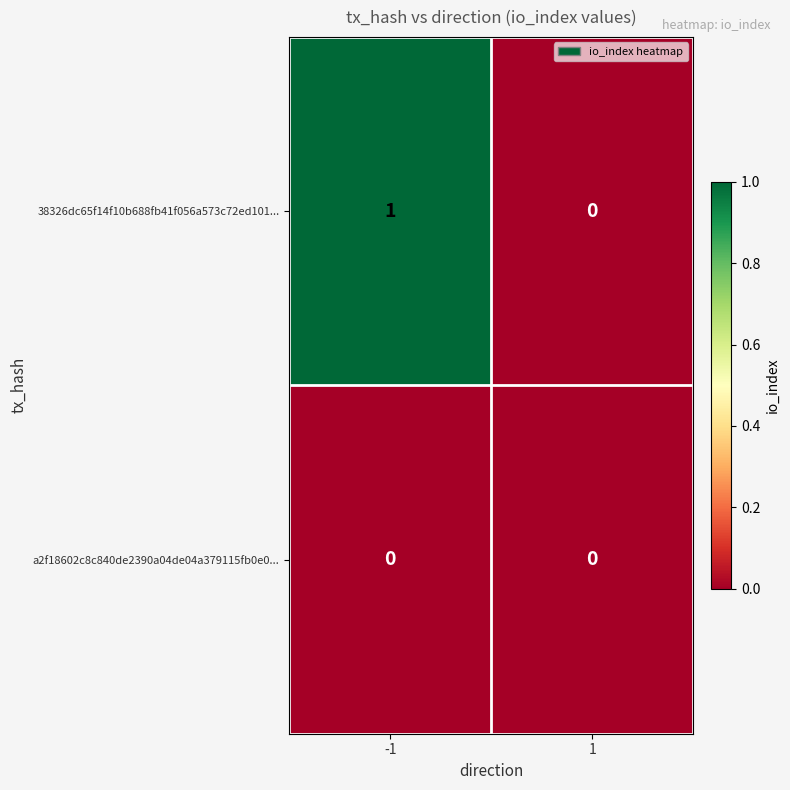

Rank the series by their average value, from lowest to highest.

a2f18602c8c840de2390a04de04a379115fb0e0..., 38326dc65f14f10b688fb41f056a573c72ed101...